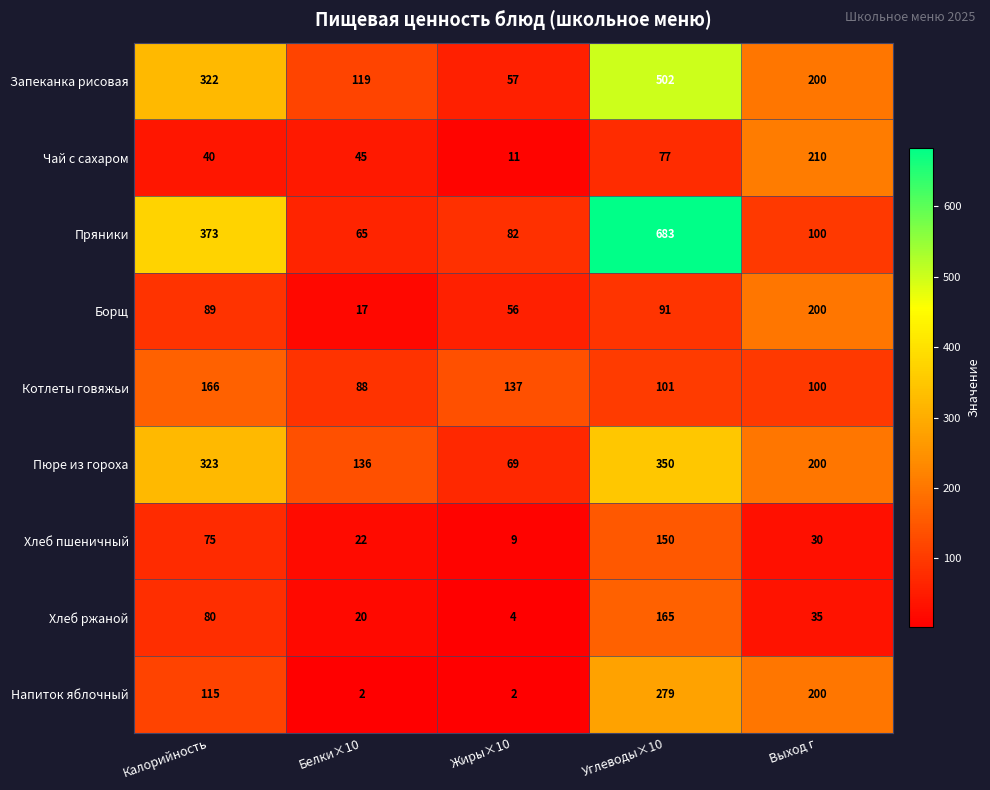

Which series changed the most between Жиры×10 and Углеводы×10?

Пряники